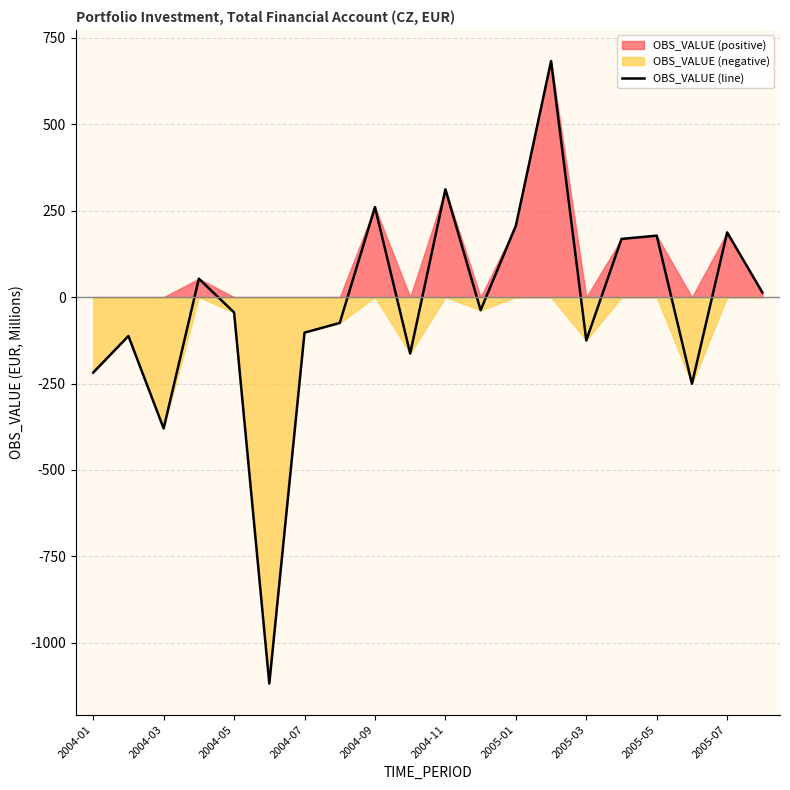

How many series are shown in this chart?

1